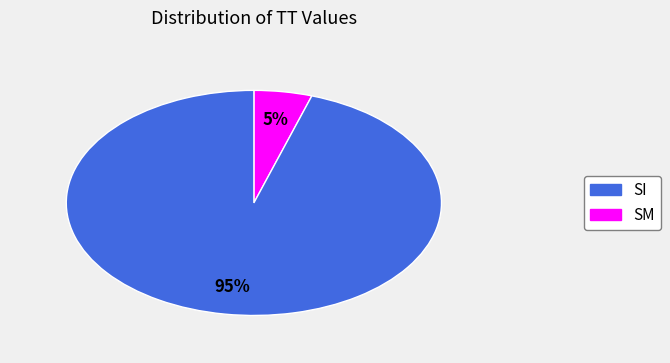

Is there any slice that represents more than half of the pie?

Yes